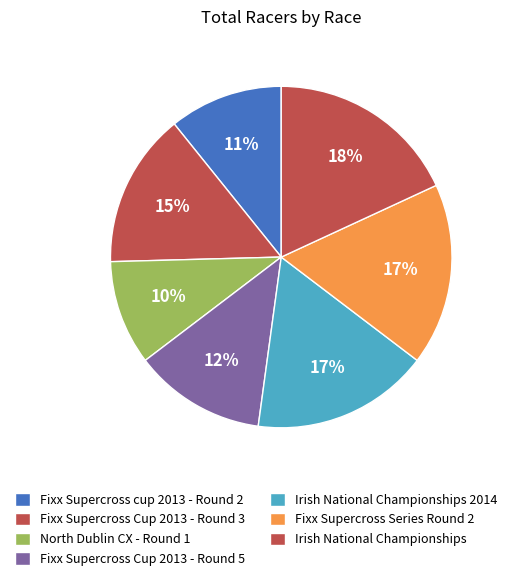

Does Fixx Supercross Cup 2013 - Round 5 account for over 50% of the chart?

No